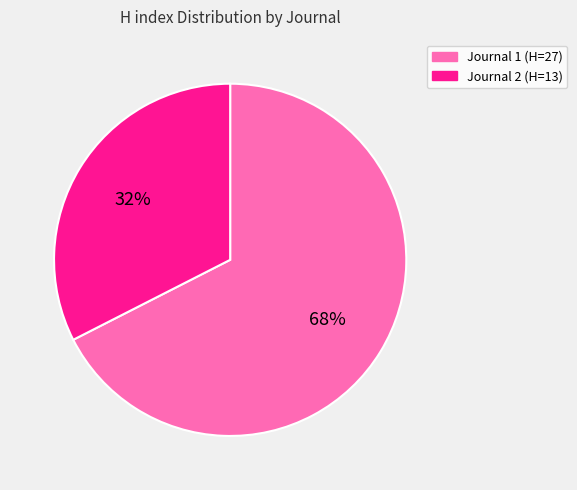

Is there a majority slice in this chart?

Yes